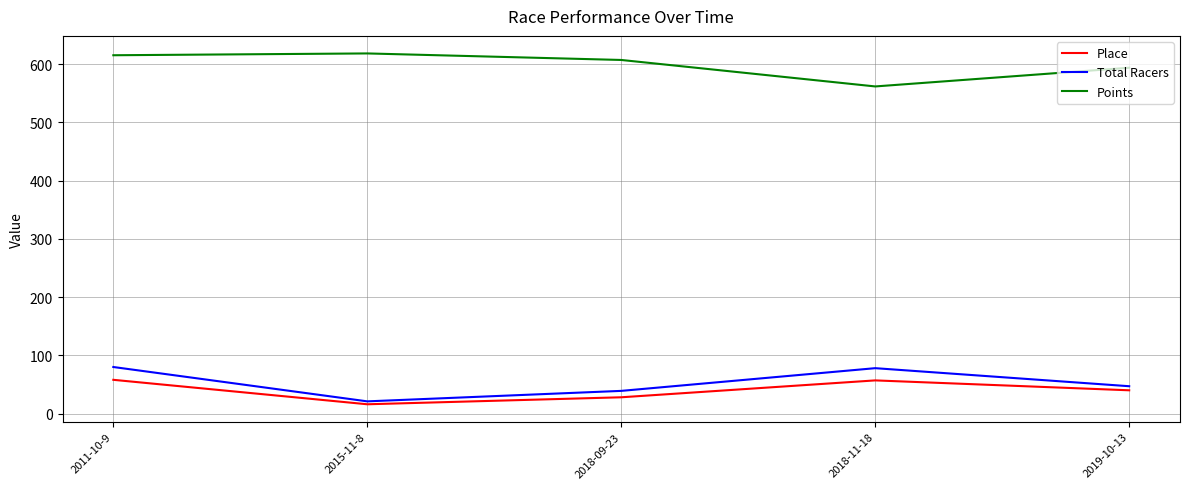

What is the sum of the Points values at 2015-11-8 and 2011-10-9?

1234.0